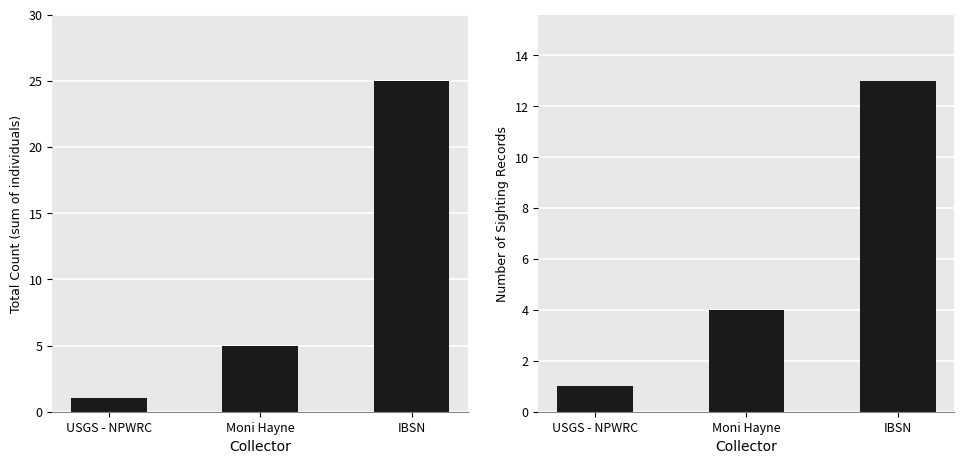

The value of Number of Records at Moni Hayne is 6. True or false?

False